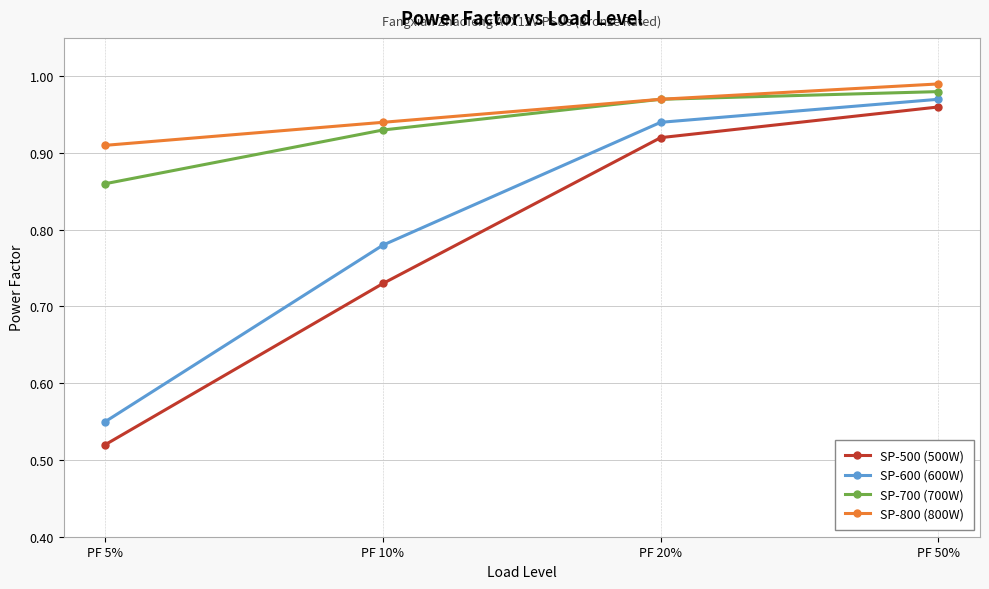

Rank the categories by SP-800 (800W) value from highest to lowest.

PF 50%, PF 20%, PF 10%, PF 5%